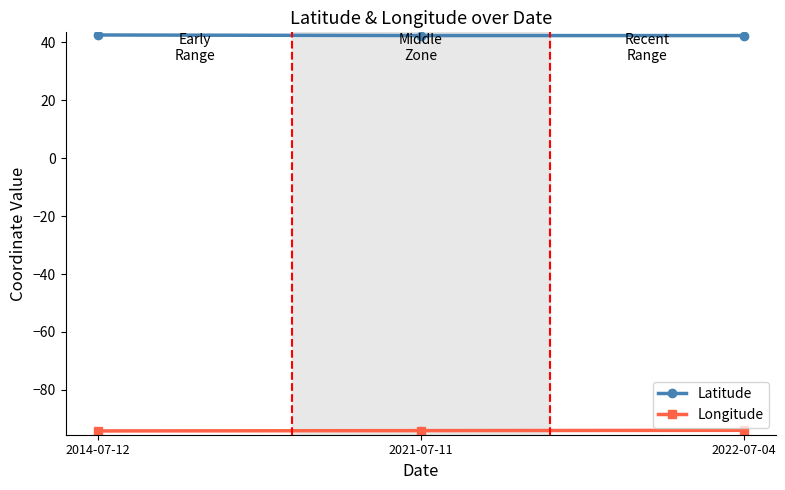

List the series in order of their peak value, highest first.

Latitude, Longitude